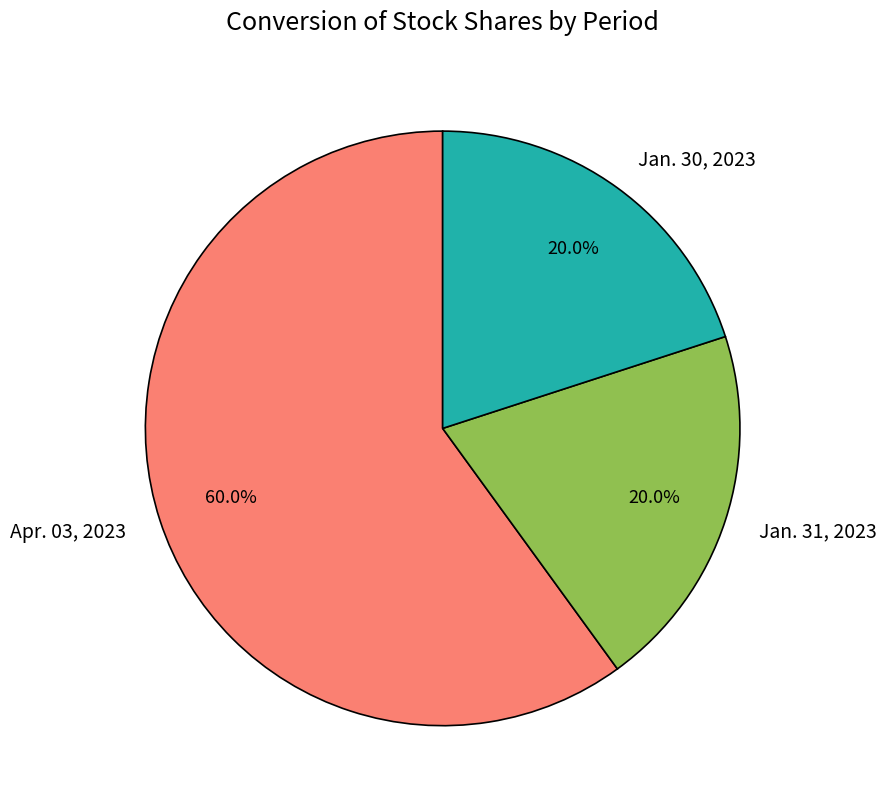

Which has a higher value, Apr. 03, 2023 or Jan. 31, 2023?

Apr. 03, 2023